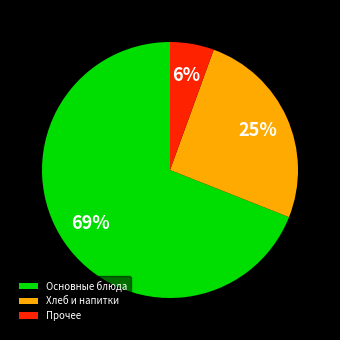

To the nearest percent, what is the average slice percentage?

33%